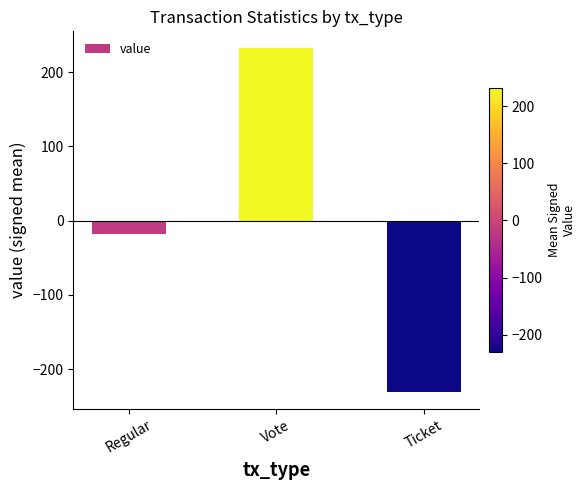

Reading right to left, transcribe all the data shown in this chart.

-230.1	231.8	-18.6